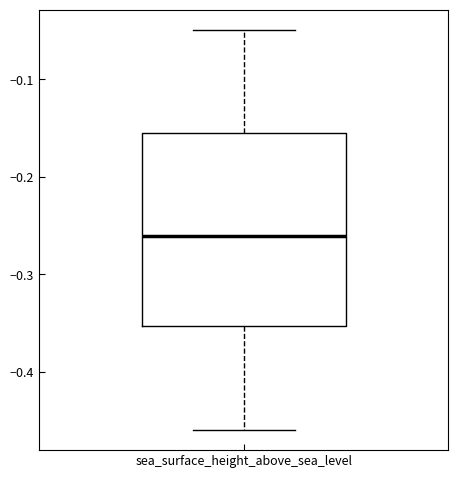

Transcribe this box plot: give where the median line is, the range the box spans, and where the two whiskers end, as read against the y-axis. The values are not printed on the chart, so give them approximately, as read against the axis.

median -0.26, box -0.35 to -0.16, whiskers -0.46 to -0.05